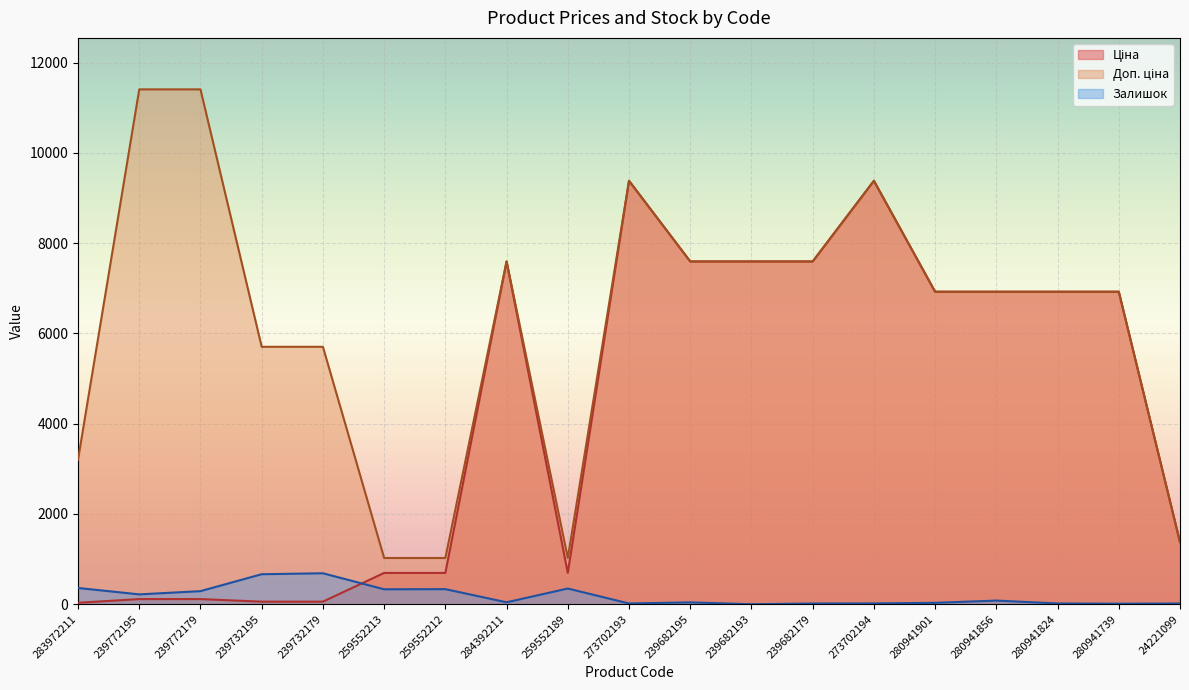

True or false: Залишок and Доп. ціна intersect in this chart.

False